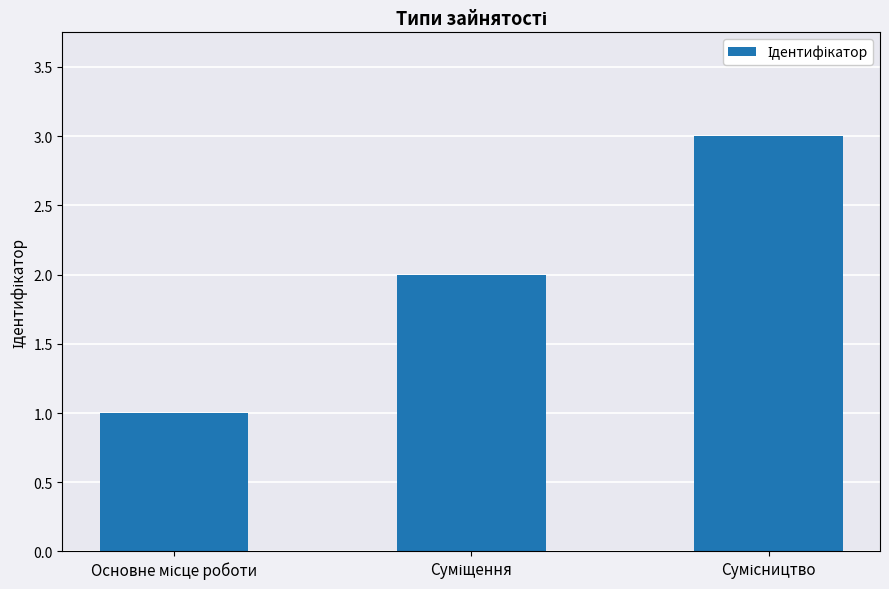

What is the greatest value displayed?

3